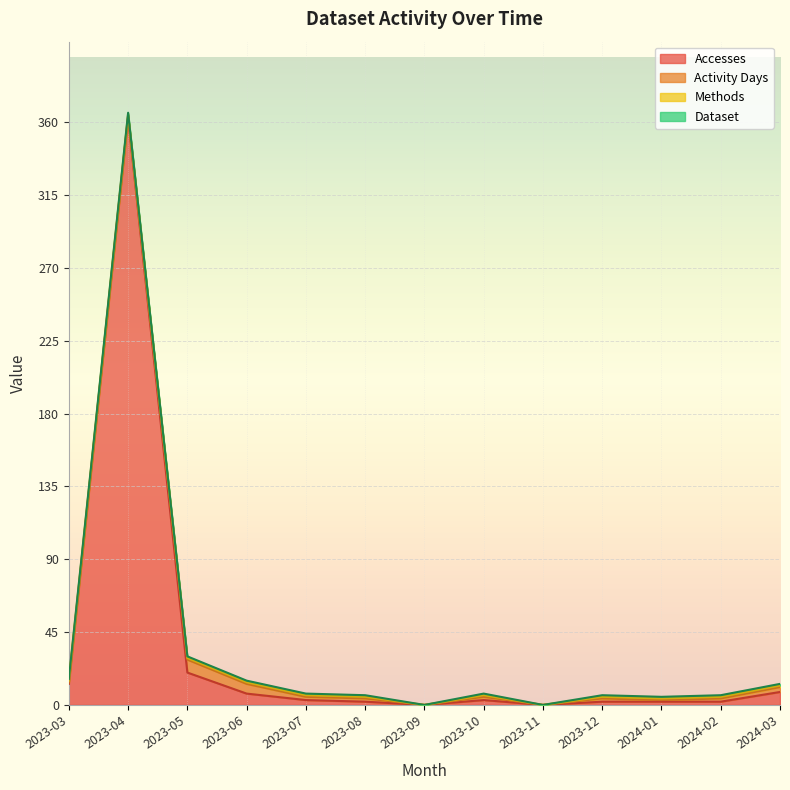

How many Activity Days values are between 1 and 2?

8